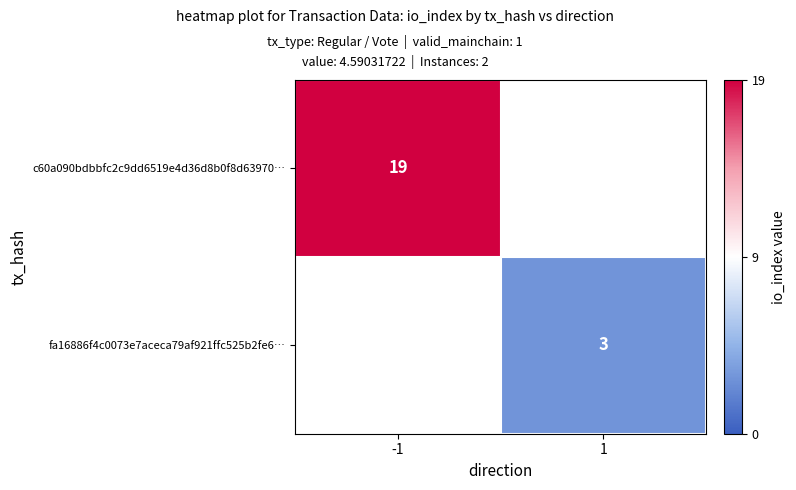

The value of fa16886f4c0073e7aceca79af921ffc525b2fe6… at 1 is 3. True or false?

True